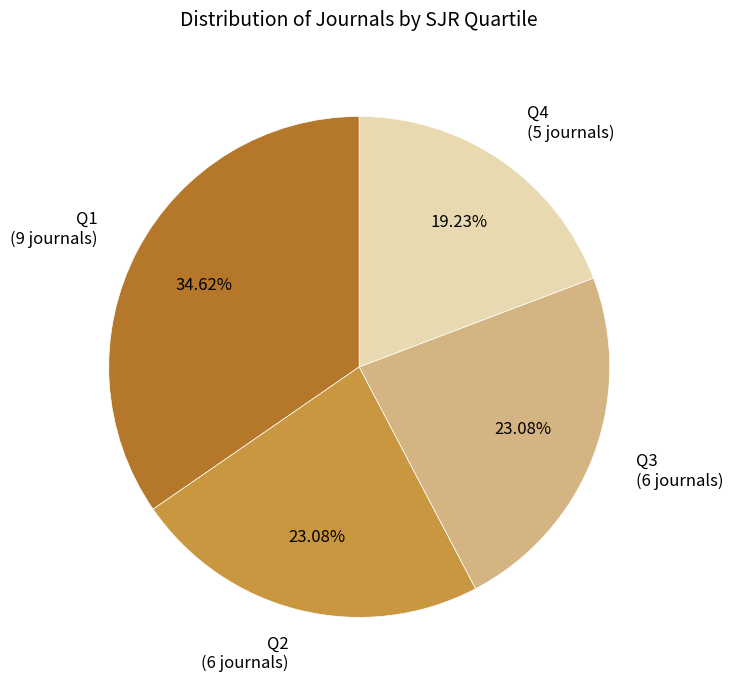

How many slices are in this pie chart?

4